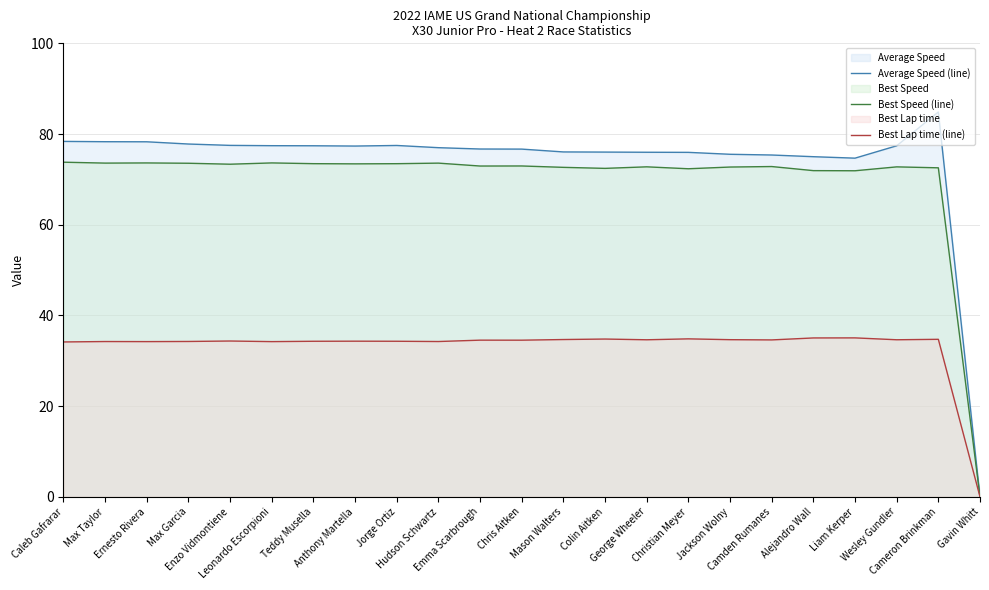

Reading left to right, extract all data points from this chart.

Average Speed (line): 78.4	78.3	78.3	77.8	77.5	77.4	77.4	77.3	77.5	77.0	76.7	76.7	76.1	76.0	76.0	76.0	75.5	75.4	75.0	74.7	77.4	84.9	0.0
Best Speed (line): 73.8	73.6	73.6	73.6	73.3	73.6	73.5	73.4	73.5	73.6	72.9	73.0	72.7	72.4	72.8	72.3	72.7	72.8	71.9	71.9	72.8	72.6	0.0
Best Lap time (line): 34.2	34.2	34.2	34.3	34.4	34.2	34.3	34.3	34.3	34.2	34.5	34.5	34.7	34.8	34.6	34.8	34.7	34.6	35.0	35.0	34.6	34.7	0.0